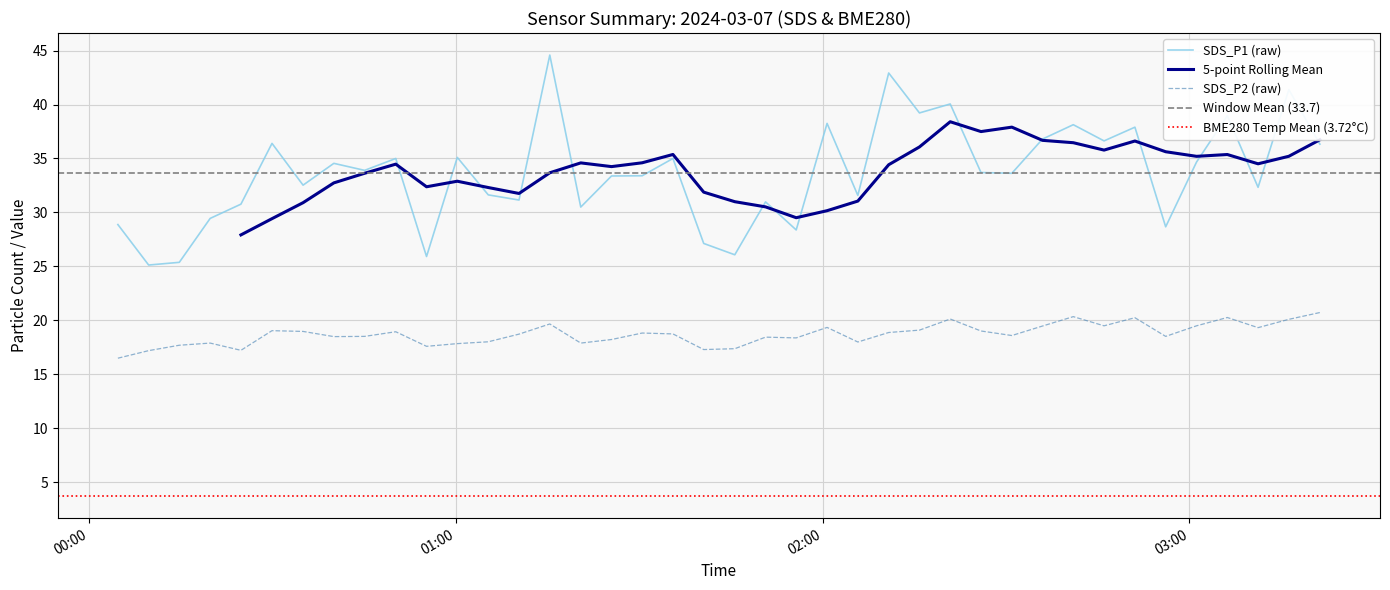

The SDS_P2 series shows 17.7 at 2024/03/07 00:14:44. True or false?

True